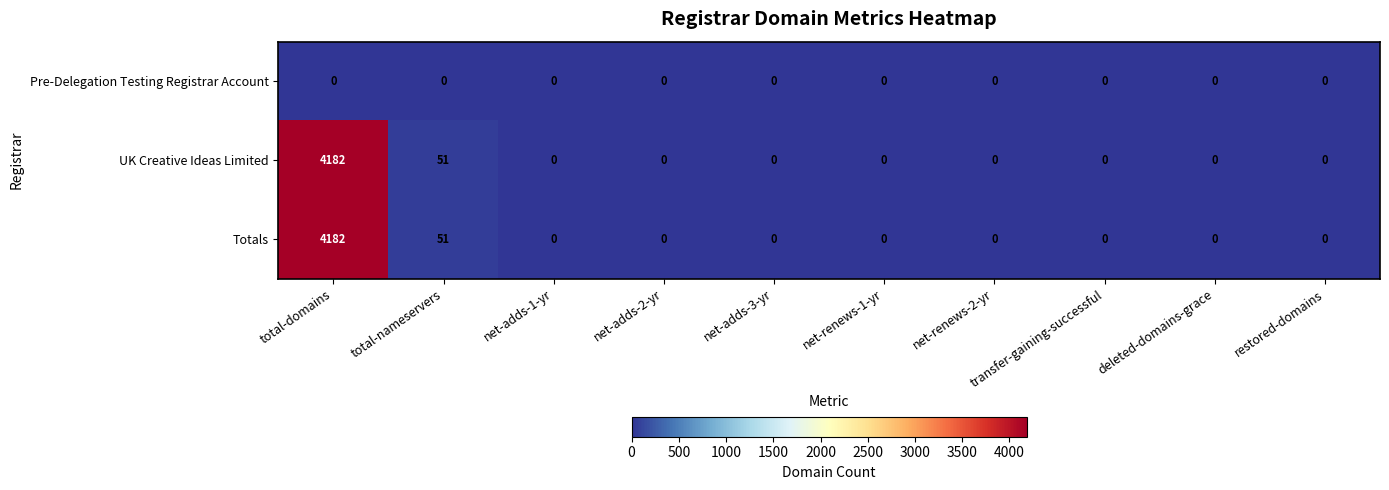

The UK Creative Ideas Limited series shows 2108 at net-adds-1-yr. True or false?

False